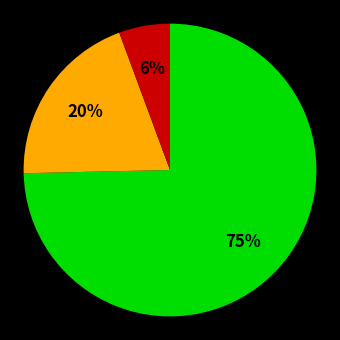

Is there any slice that represents more than half of the pie?

Yes